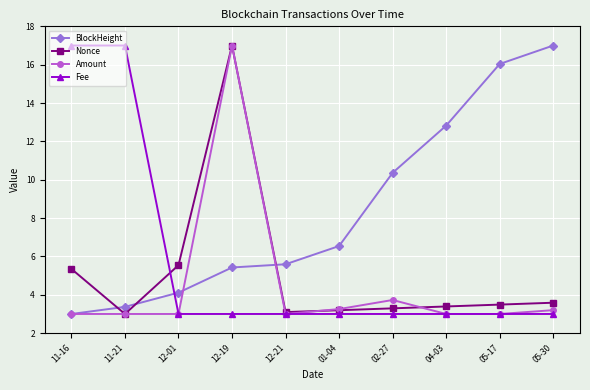

What is the label of the 6th point from the right?

12-21